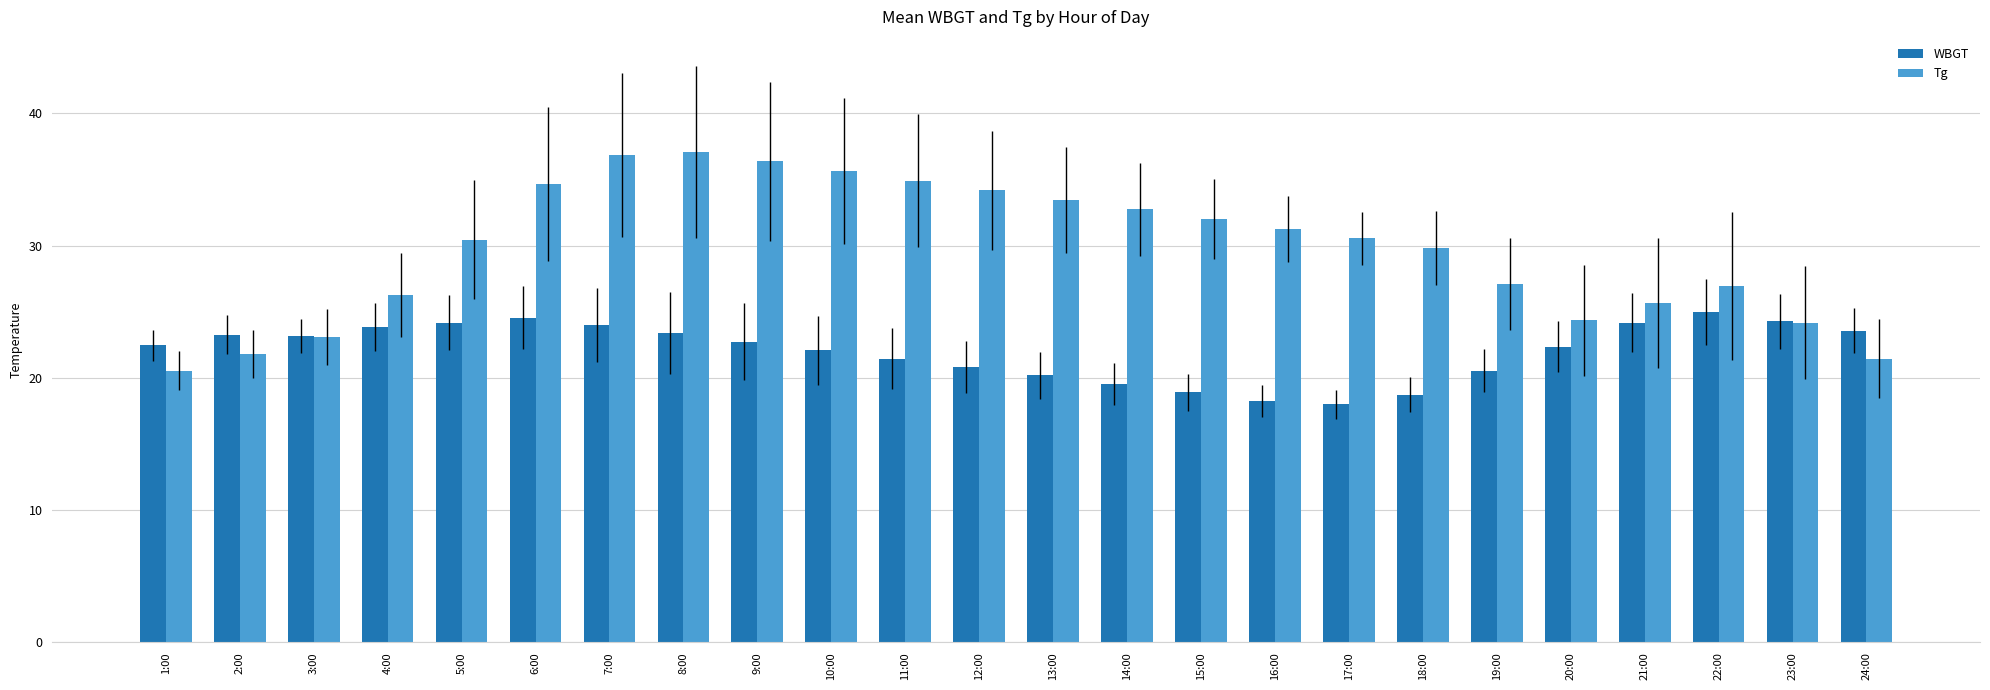

What position from the right is 9:00?

16